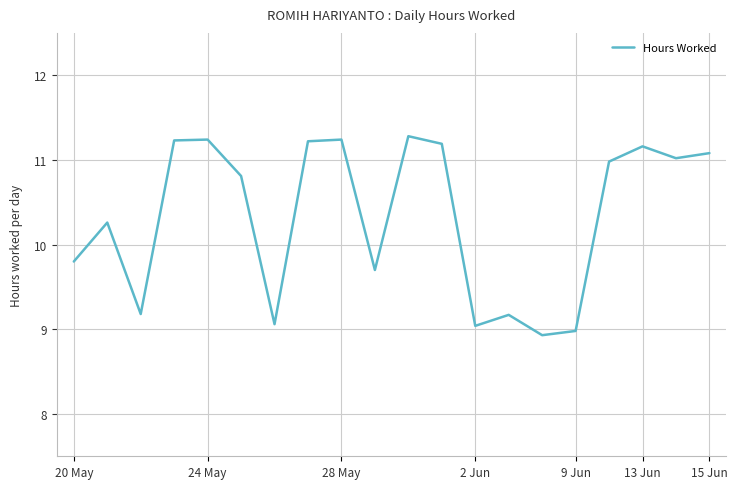

What is the minimum value shown in the chart?

8.9